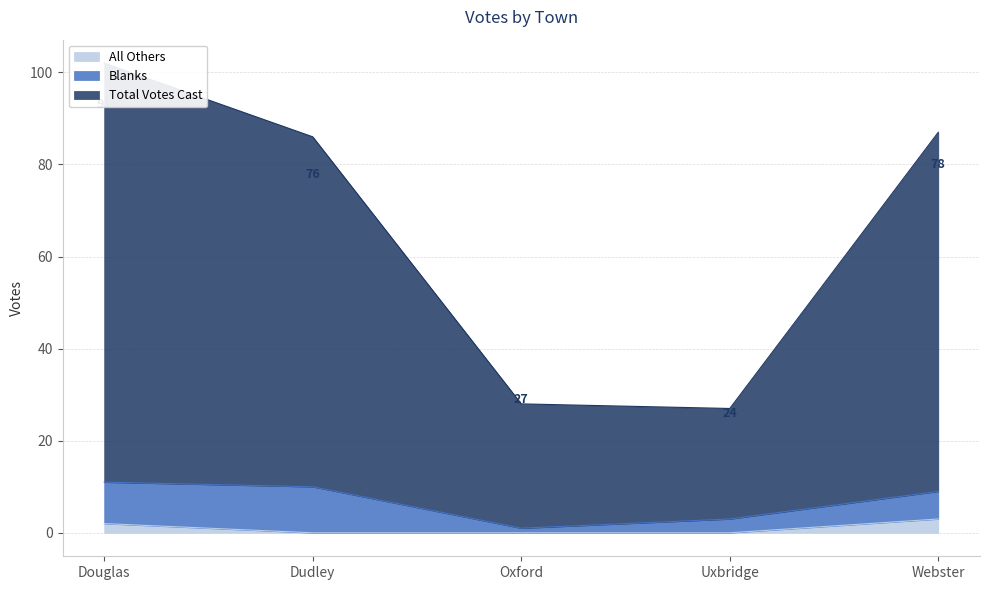

True or false: All Others has a value of -1 at Dudley.

False